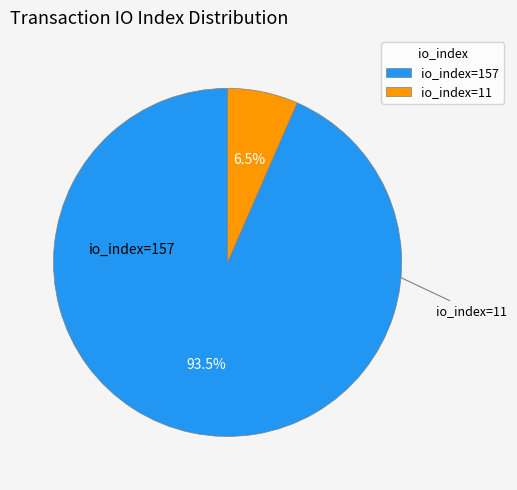

Do io_index=11 and io_index=157 together represent more than half of the pie?

Yes